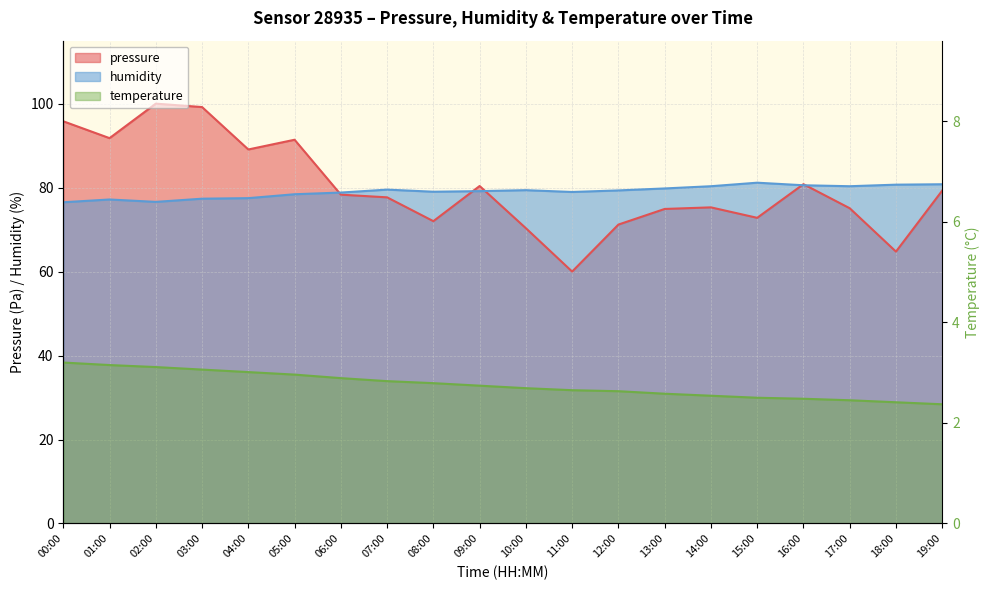

Which category has the highest value across all series?

02:00